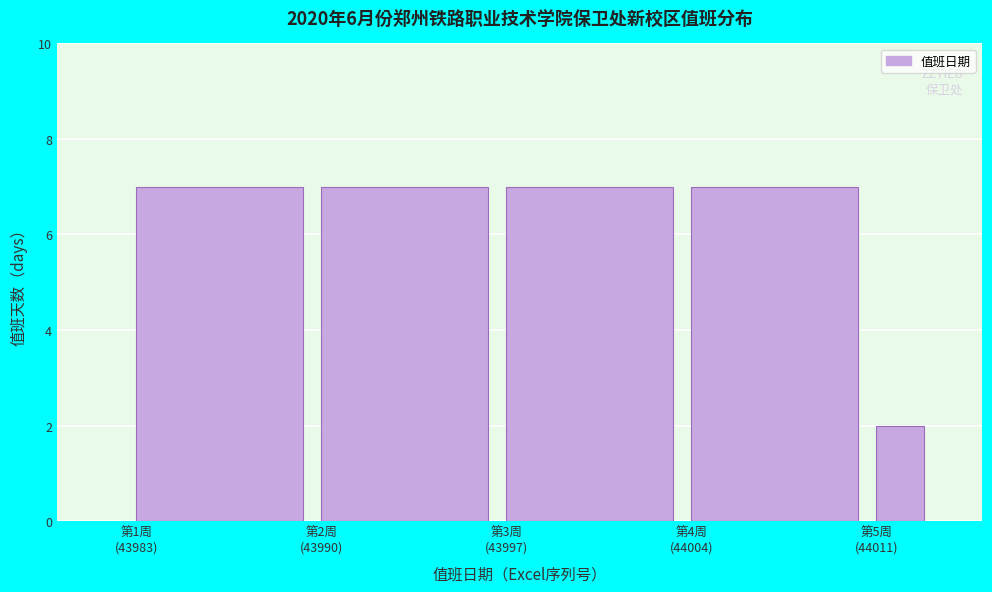

Reading left to right, list all the values displayed in this chart.

7	7	7	7	2